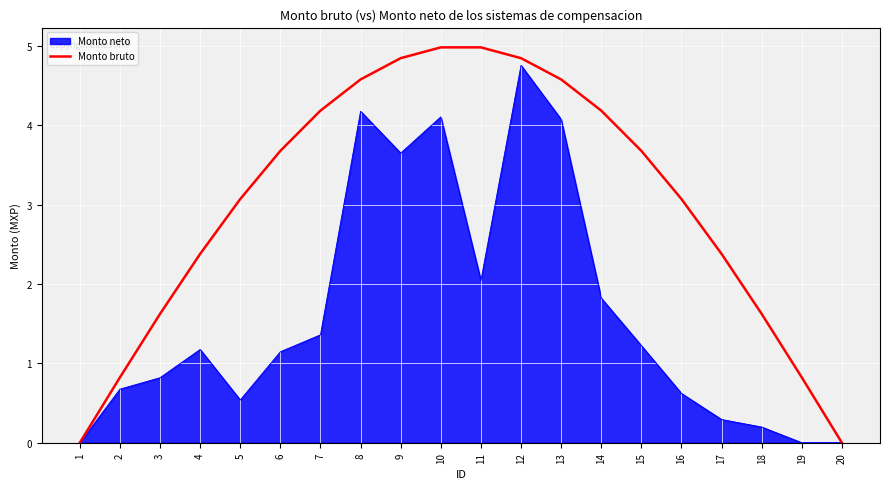

How many lines are shown in the chart?

2